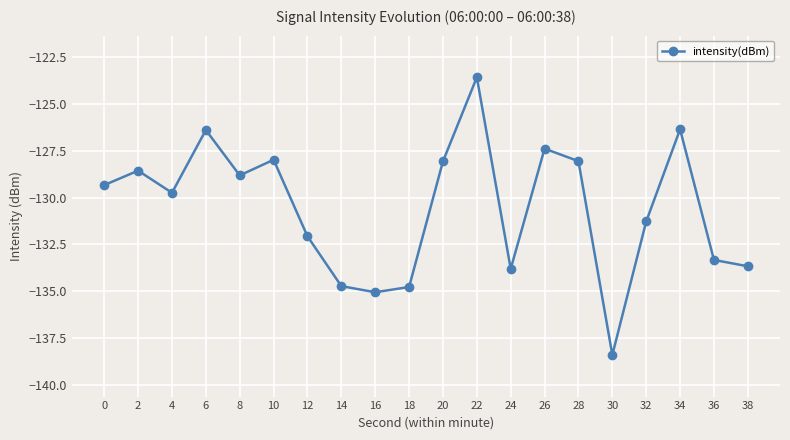

What is the value of the 12th point from the left?

-123.6